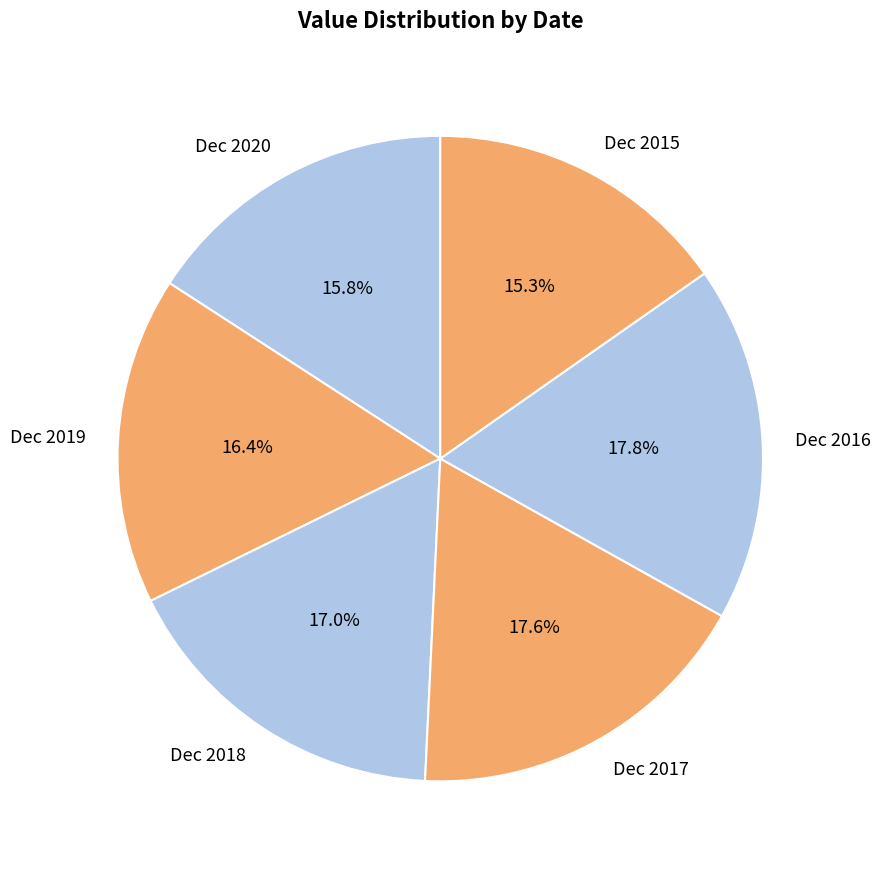

How many slices are in this pie chart?

6